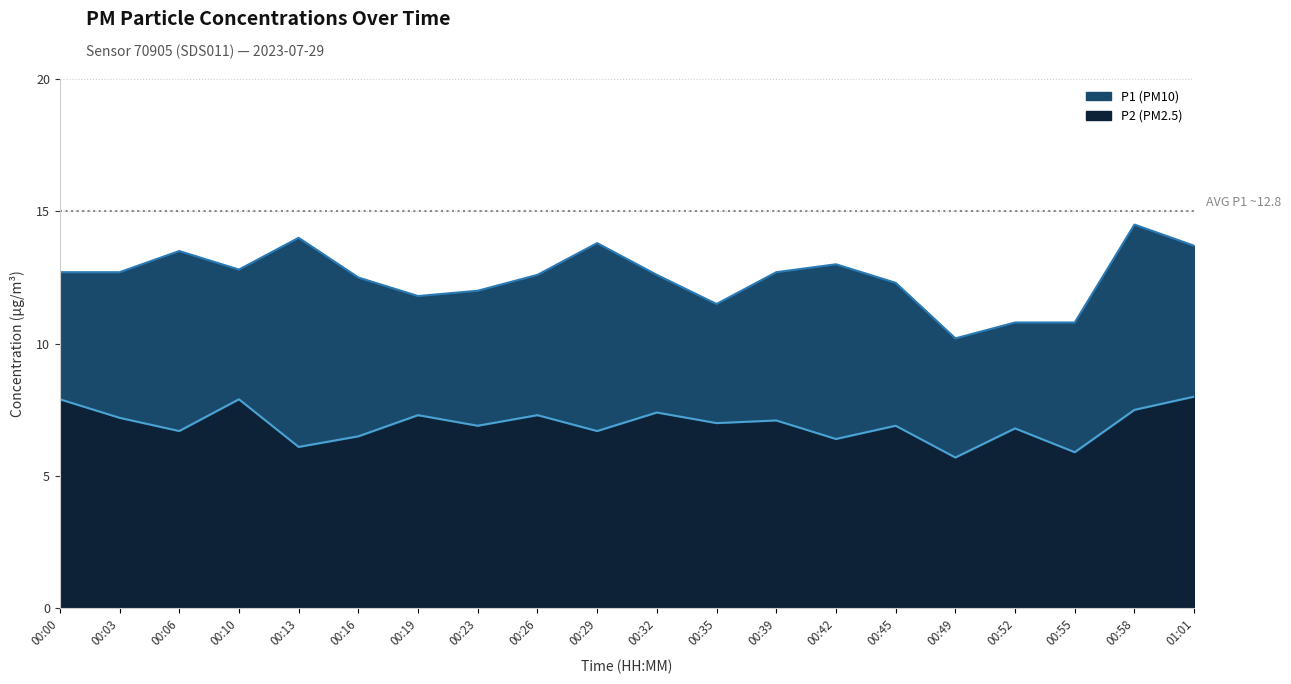

Reading right to left, what are all the values shown in this chart?

P1: 13.7	14.5	10.8	10.8	10.2	12.3	13.0	12.7	11.5	12.6	13.8	12.6	12.0	11.8	12.5	14.0	12.8	13.5	12.7	12.7
P2: 8.0	7.5	5.9	6.8	5.7	6.9	6.4	7.1	7.0	7.4	6.7	7.3	6.9	7.3	6.5	6.1	7.9	6.7	7.2	7.9